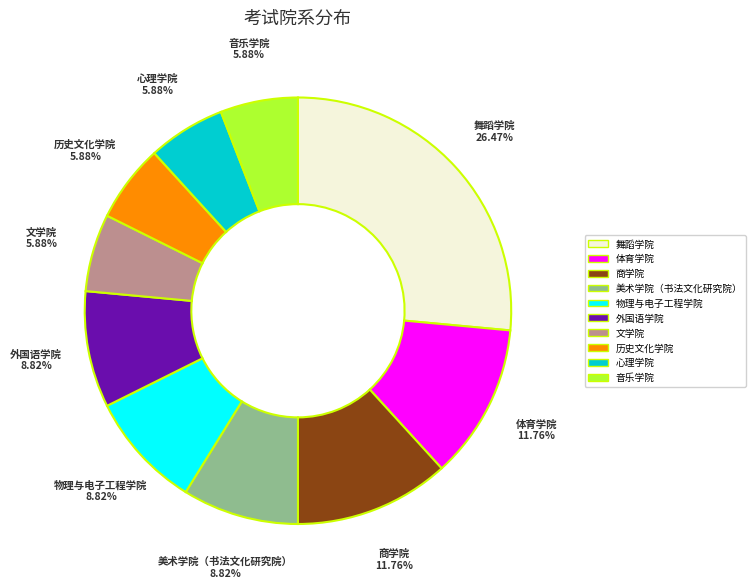

To the nearest percent, what portion does 文学院 represent?

6%